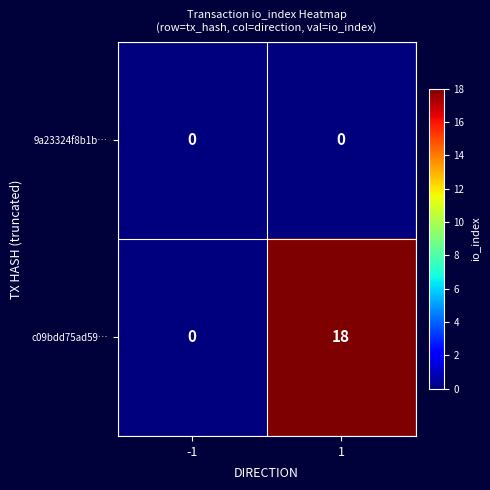

List the series in order of their overall mean, highest first.

c09bdd75ad59…, 9a23324f8b1b…